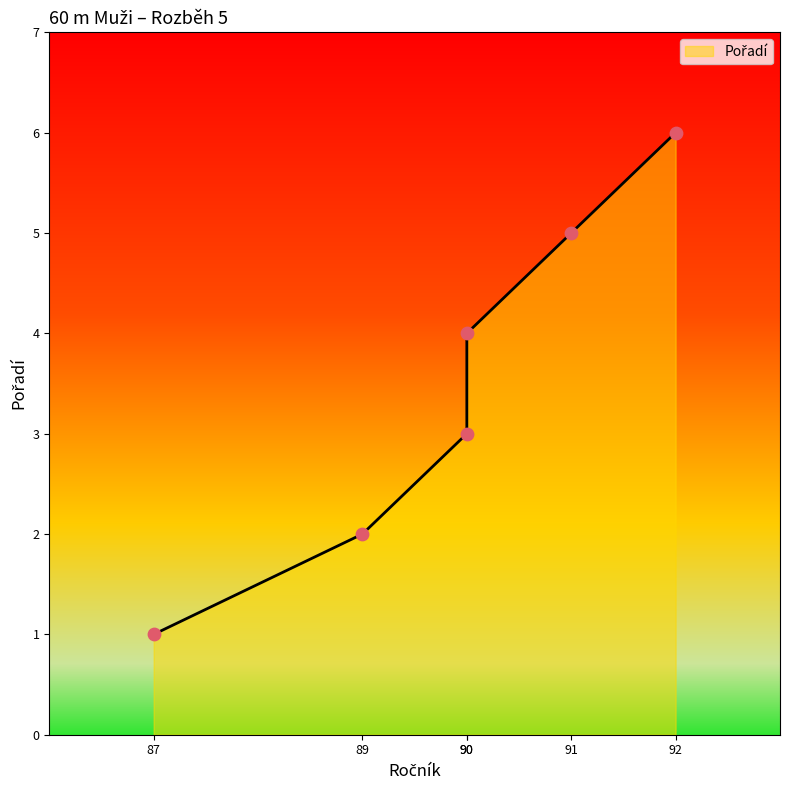

What is the ratio of the value at 89 to the value at 90?

0.5